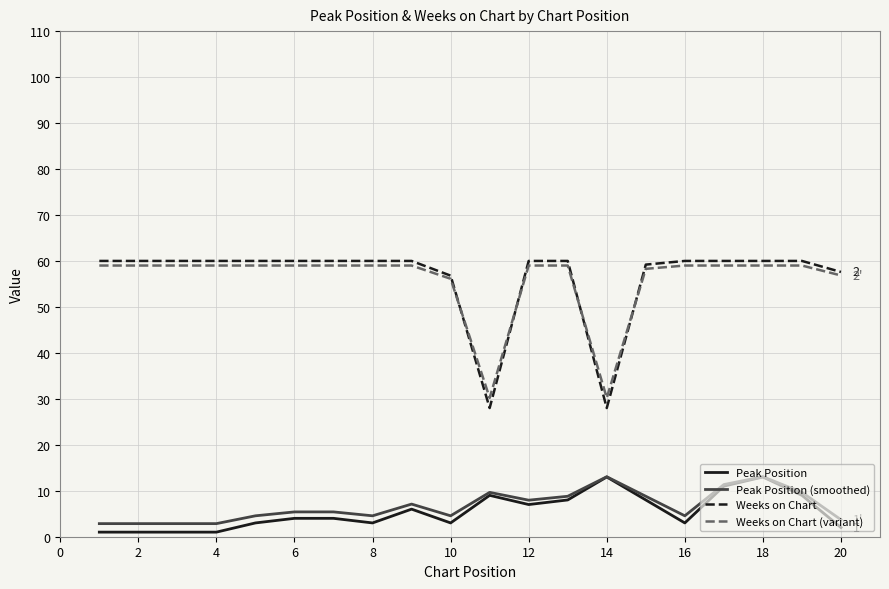

What is the difference between the maximum and minimum values in the Weeks on Chart (variant) series?

28.8